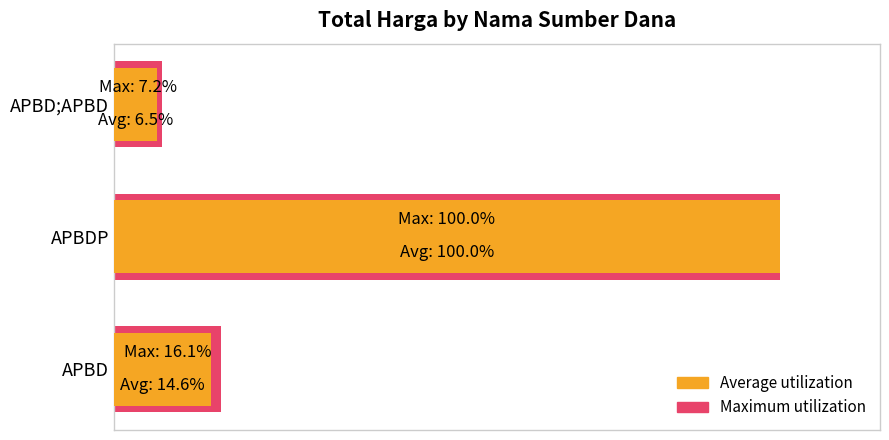

How many series are shown in this chart?

2